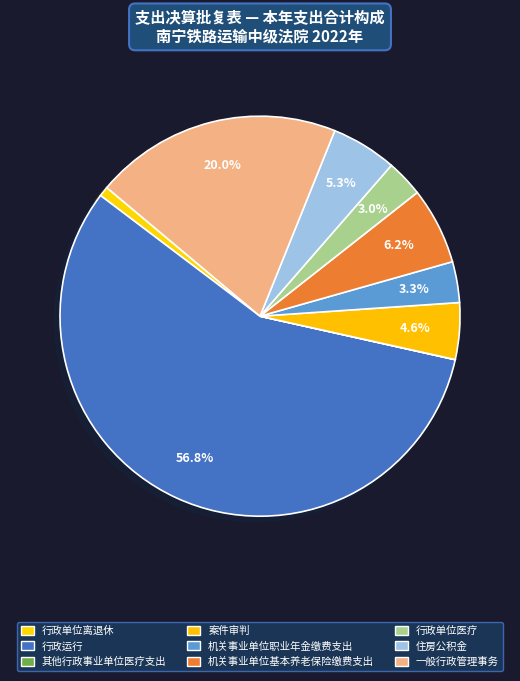

How many slices are in this pie chart?

9